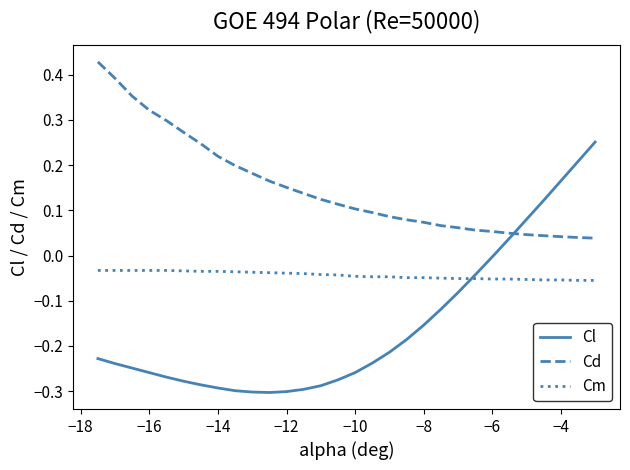

True or false: Cm and Cd intersect in this chart.

False